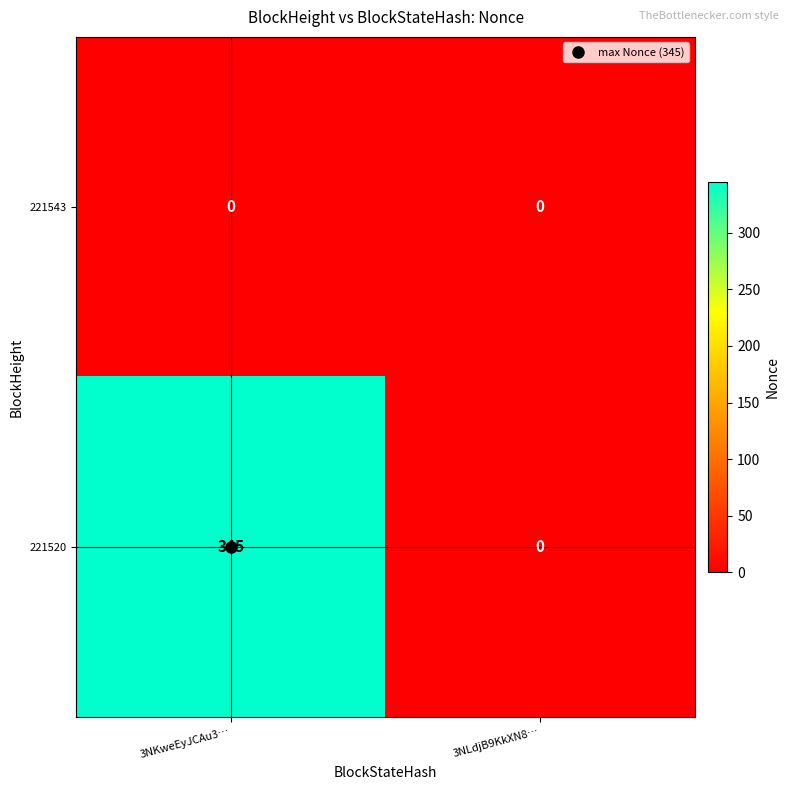

At how many categories does at least one series exceed 11?

1